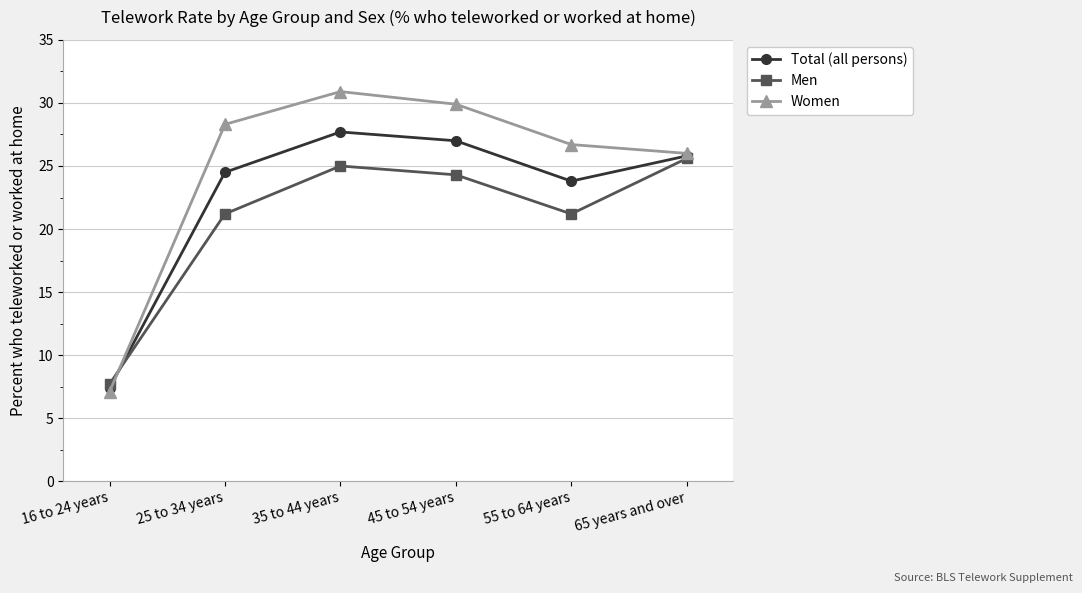

What is the spread (max minus min) of values at 25 to 34 years?

7.1